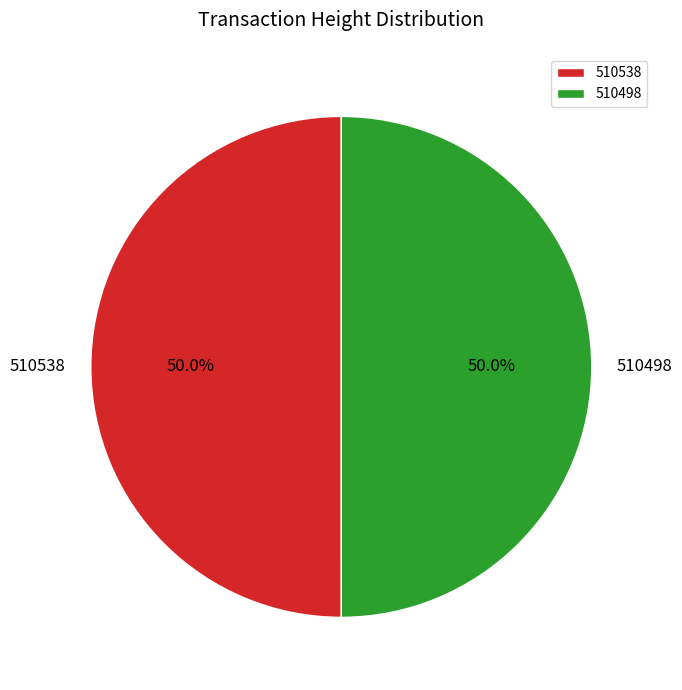

How many slices are in this pie chart?

2